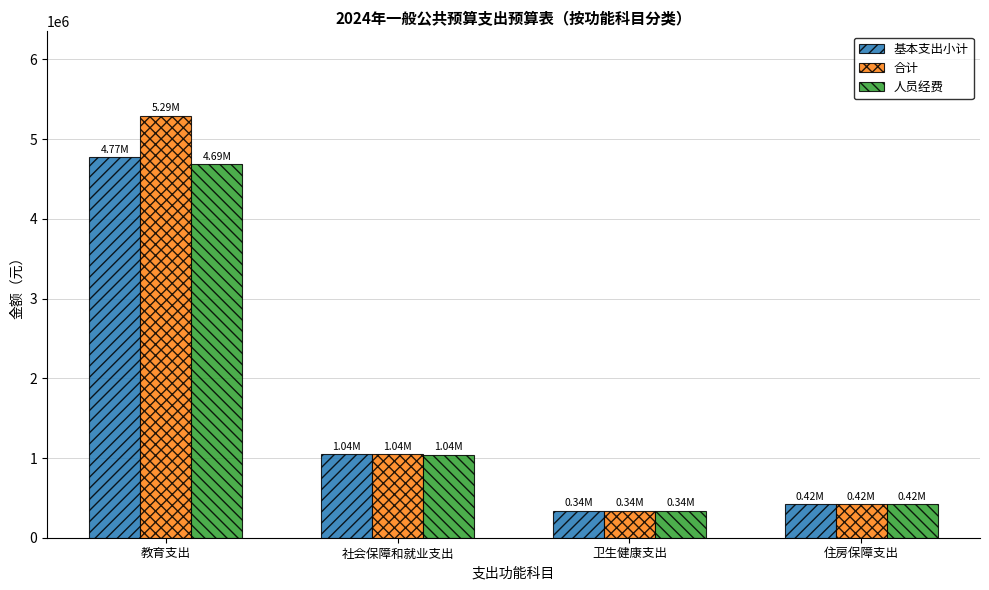

Which category has the lowest value in the 人员经费 series?

卫生健康支出